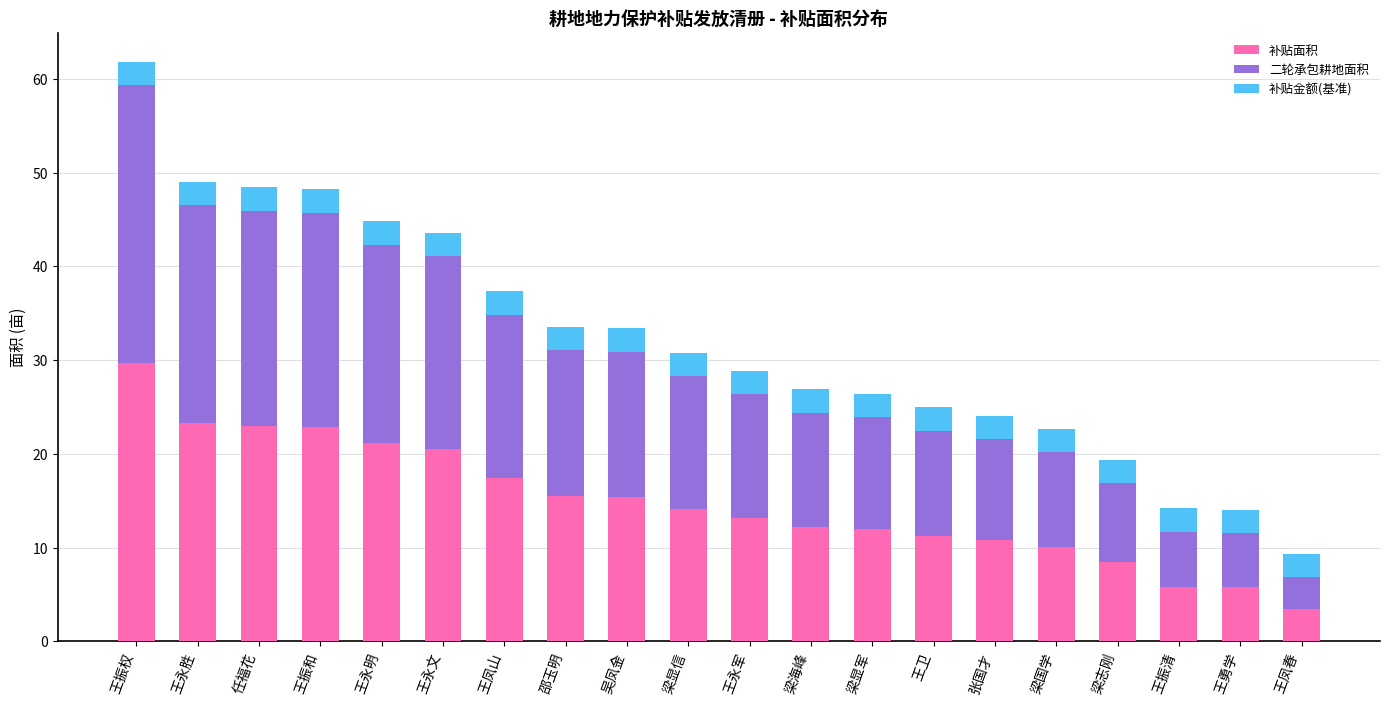

At which category is the sum across all series the highest?

王振权